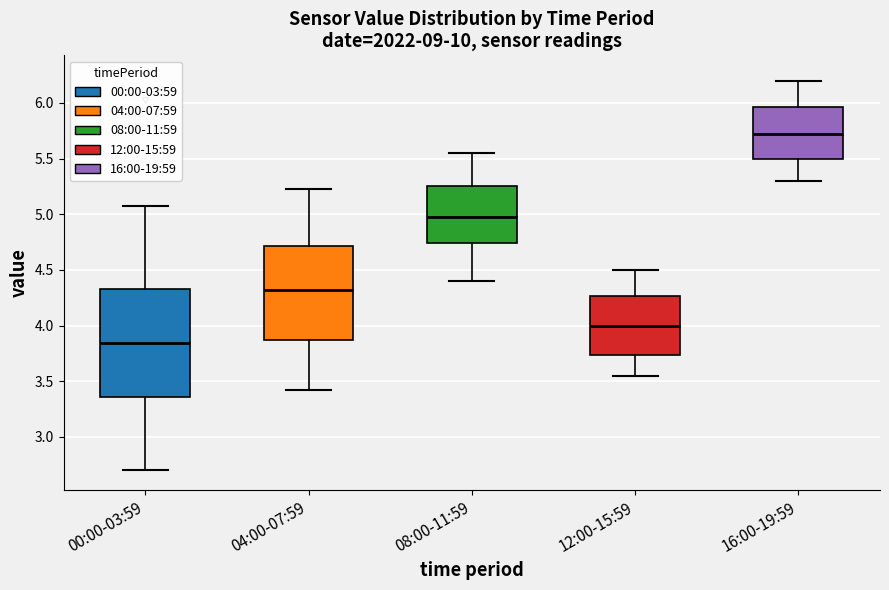

Which box is the tallest, from its lower edge to its upper edge?

00:00-03:59